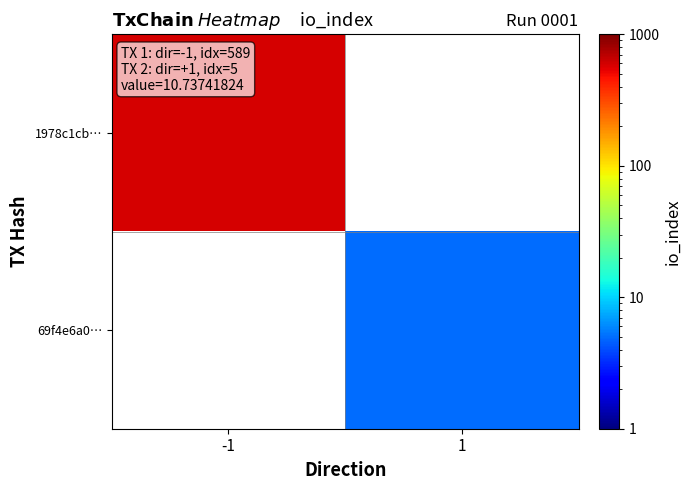

List the series in order of their overall mean, lowest first.

1978c1cb…, 69f4e6a0…